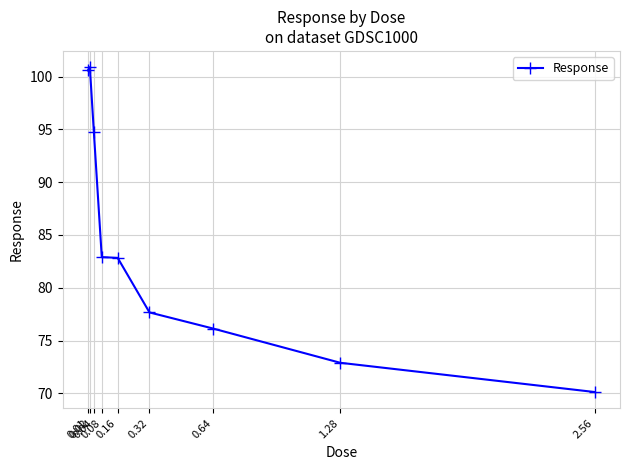

What is the change in value from 0.01 to 0.16?

-17.7